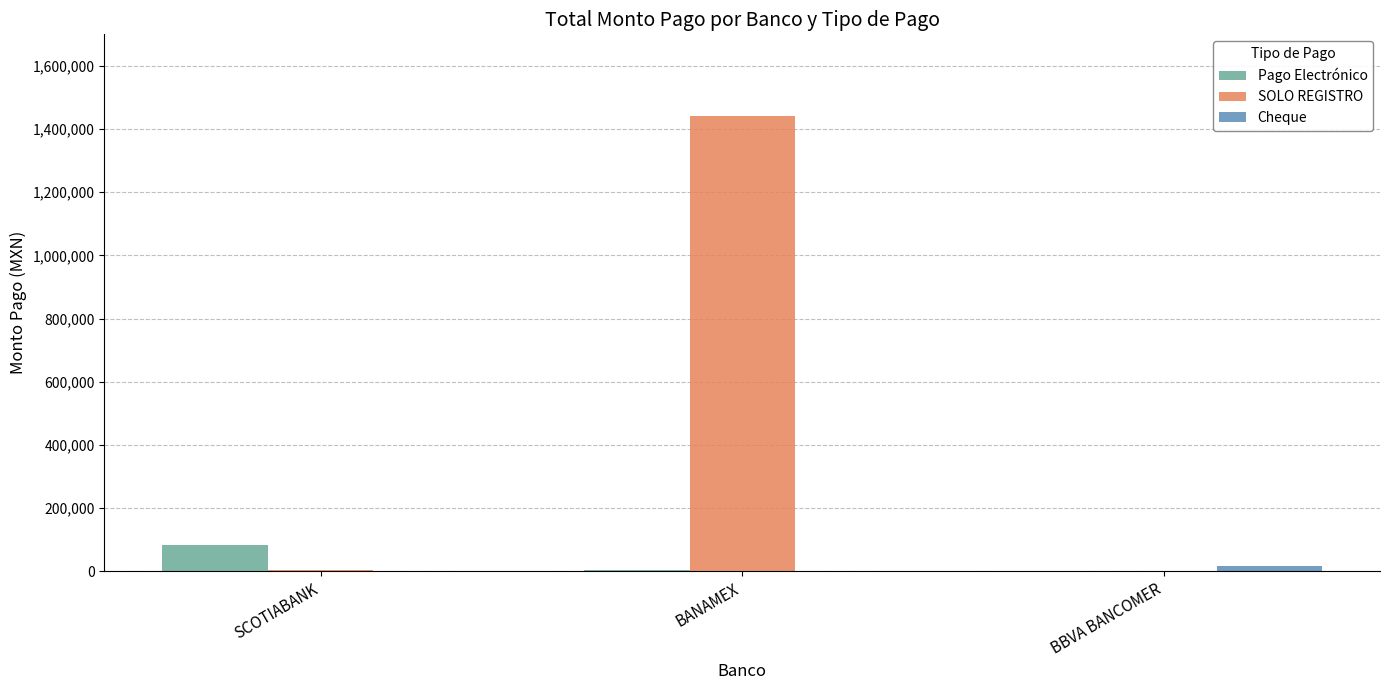

What is the total value across all series at BBVA BANCOMER?

17706.3